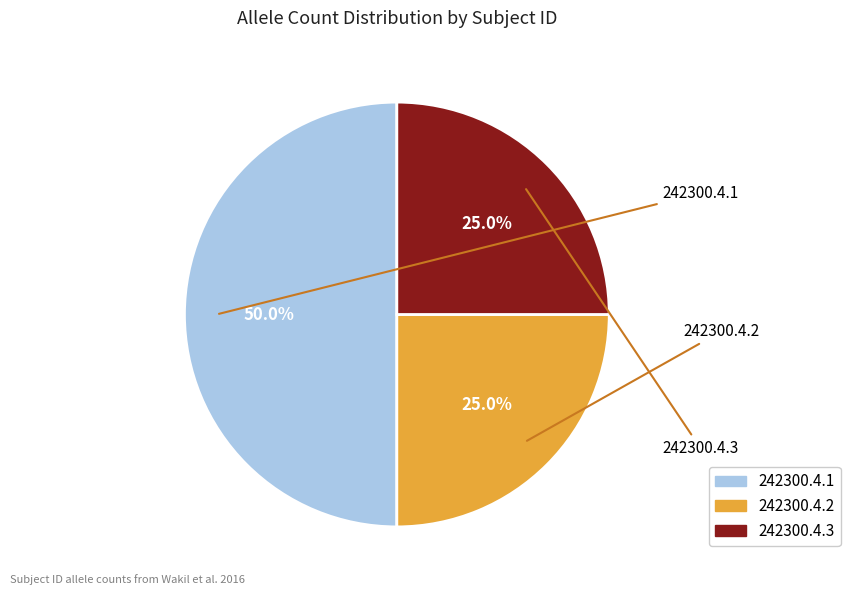

Does 242300.4.3 represent more than half of the total?

No